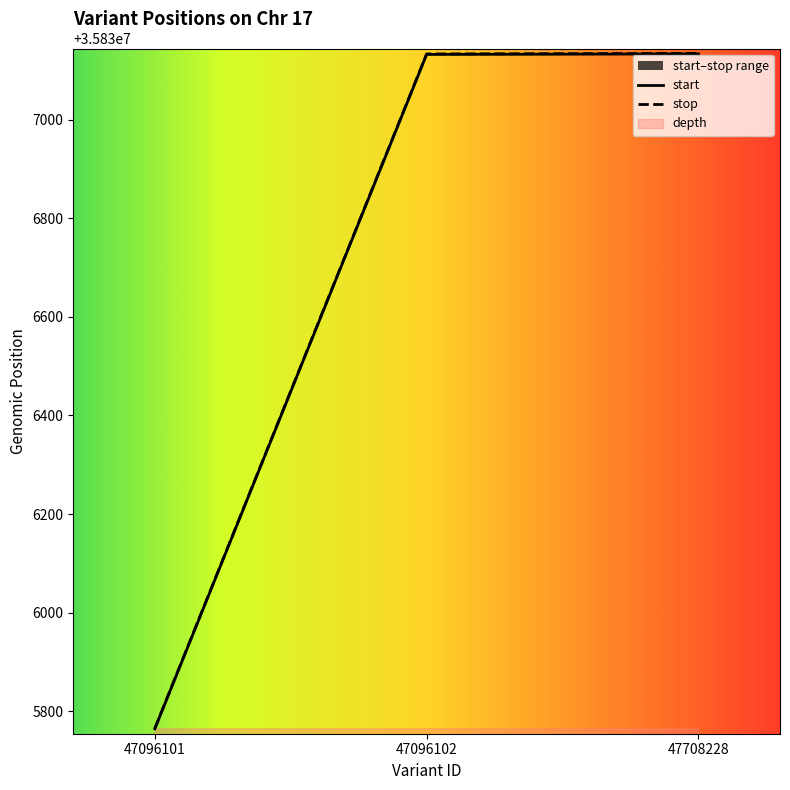

Is the value of depth at 47708228 greater than the value of stop at 47096102?

No